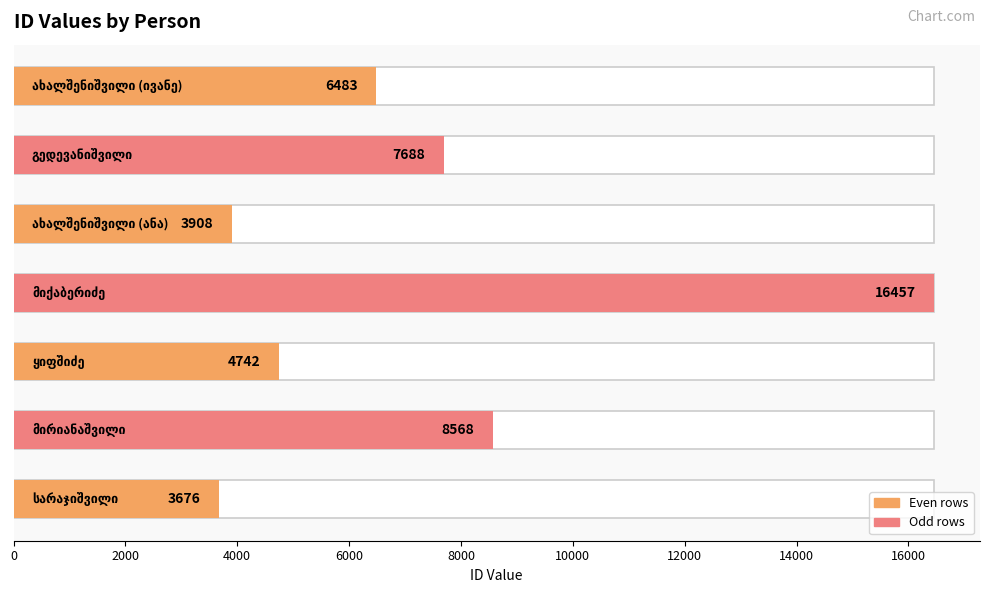

True or false: the data shows 2594 at 4000.

False